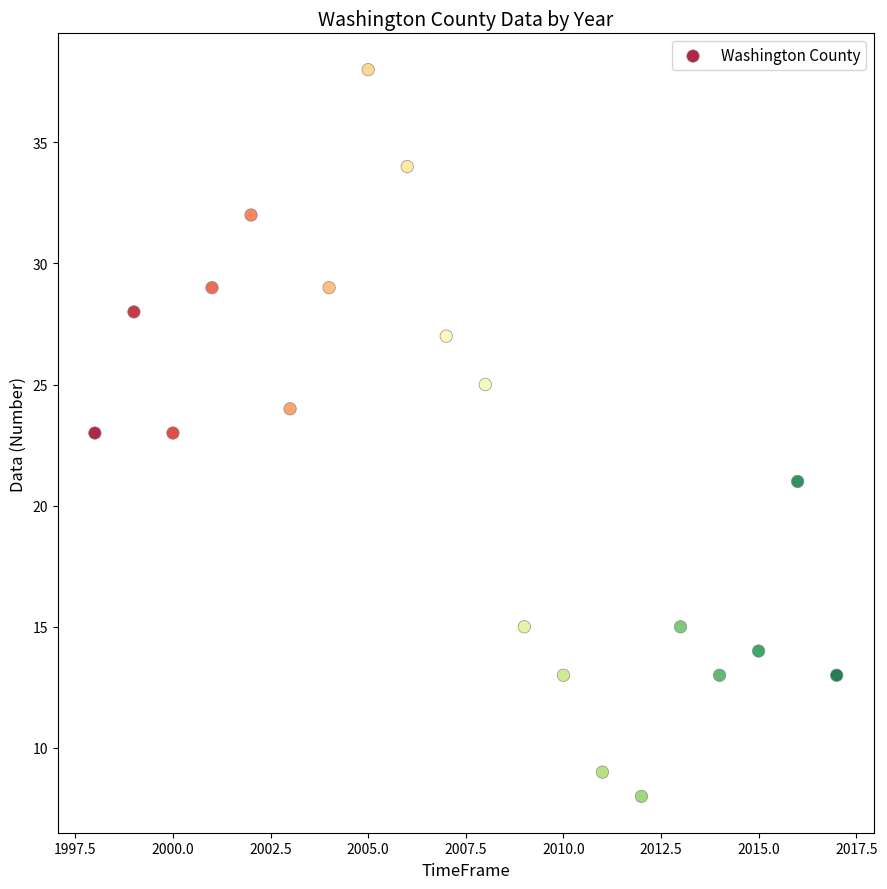

What is the range of Y values (max minus min)?

30